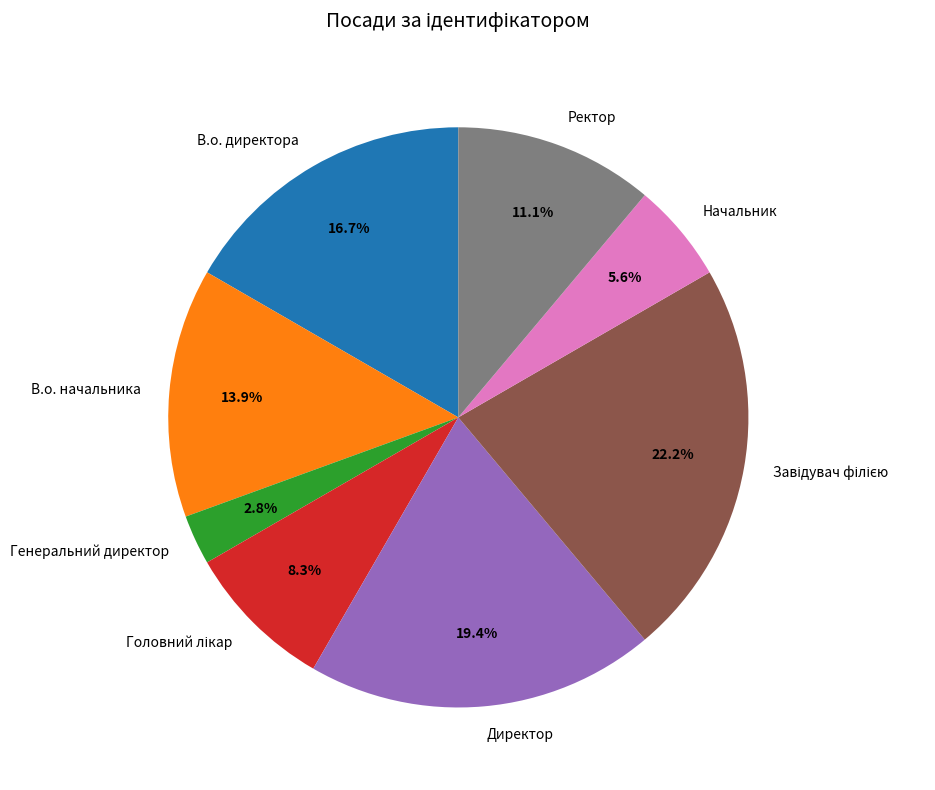

Count the number of slices in the pie.

8